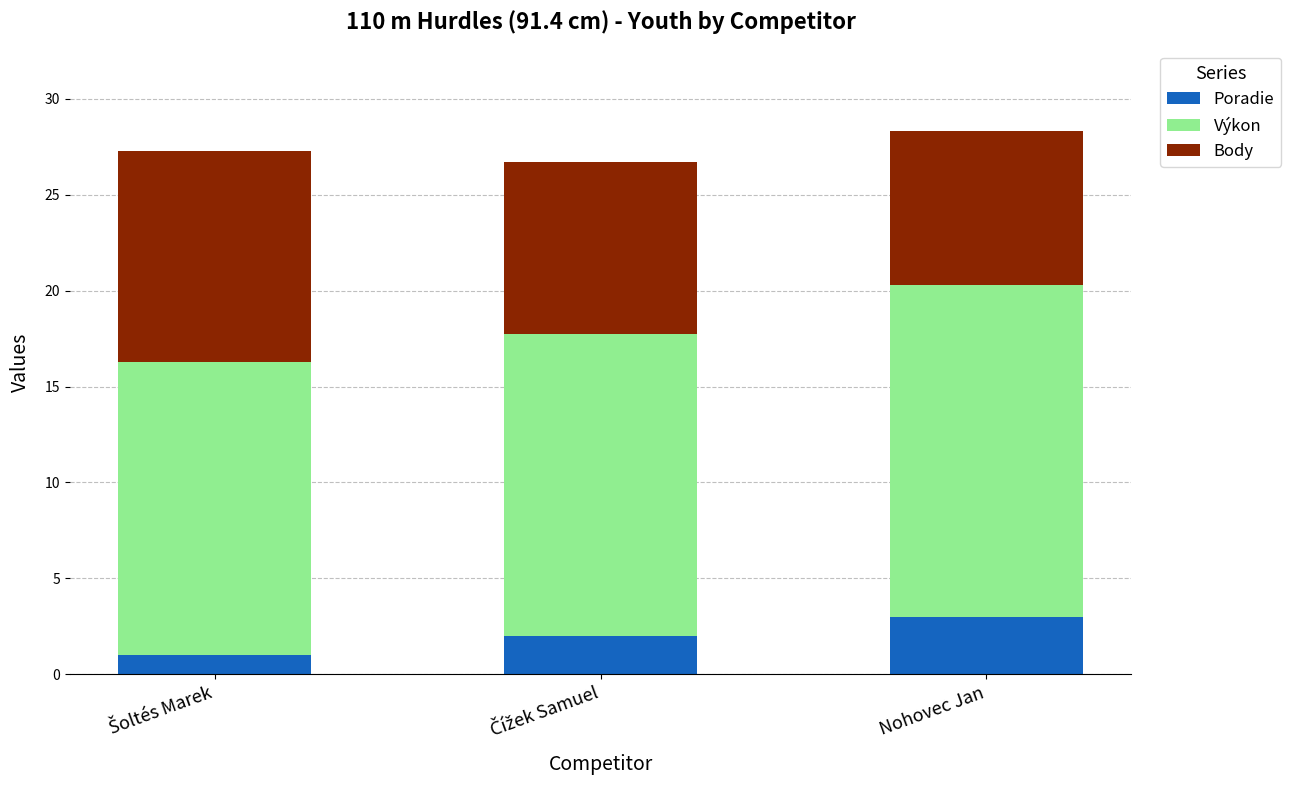

What is the sum of all Poradie values?

6.0